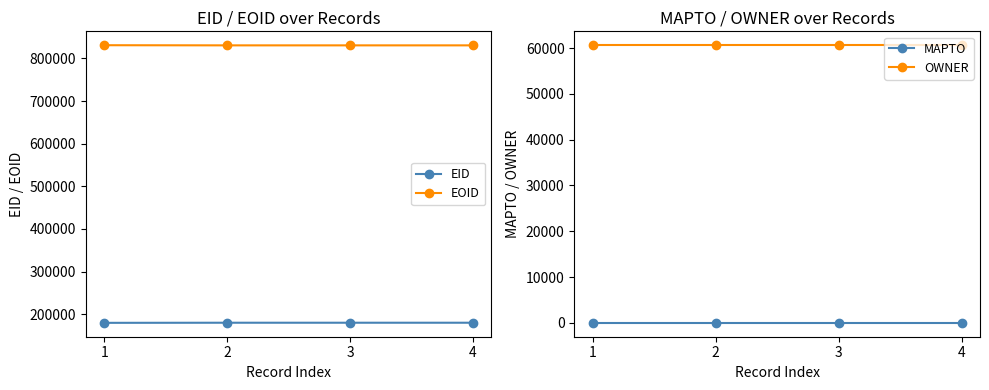

Rank the series at 2 from highest to lowest value.

EOID, EID, OWNER, MAPTO